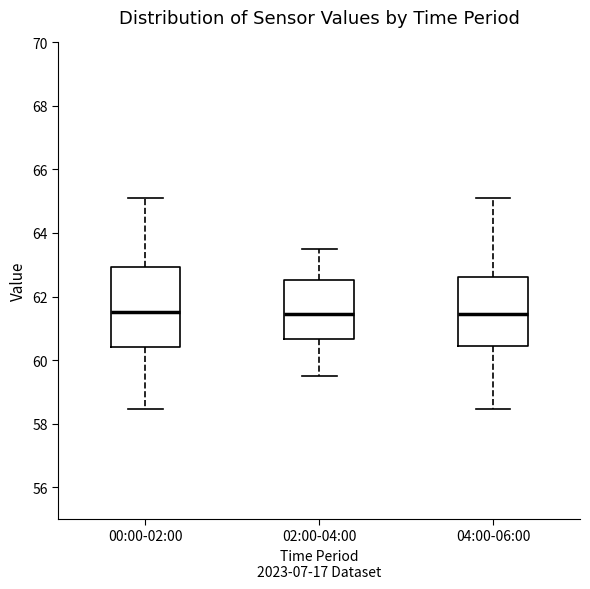

Where does the upper whisker of the box for 04:00-06:00 end on the y-axis? The values are not printed on the chart, so give them approximately, as read against the axis.

65.2